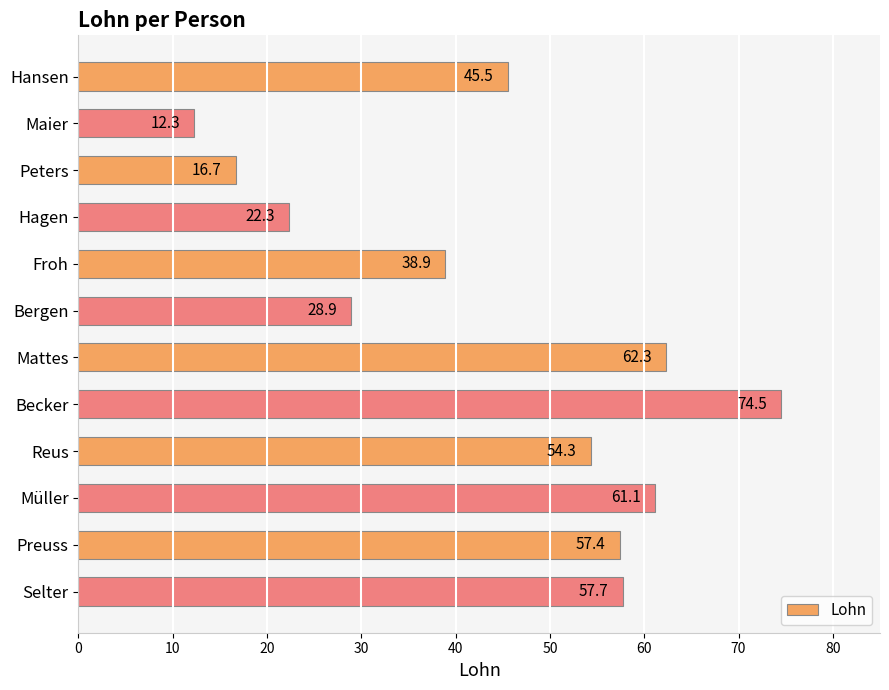

What is the change in value from Froh to Bergen?

-10.0